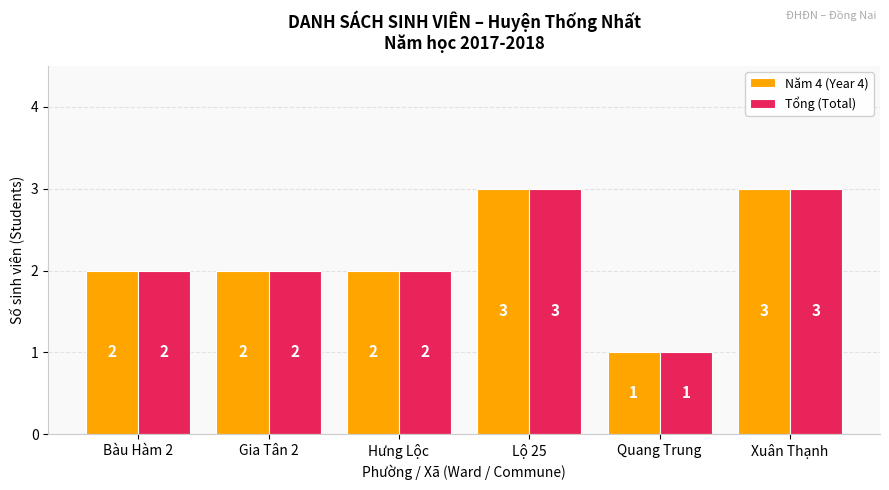

What is the average value of the Năm 4 (Year 4) series?

2